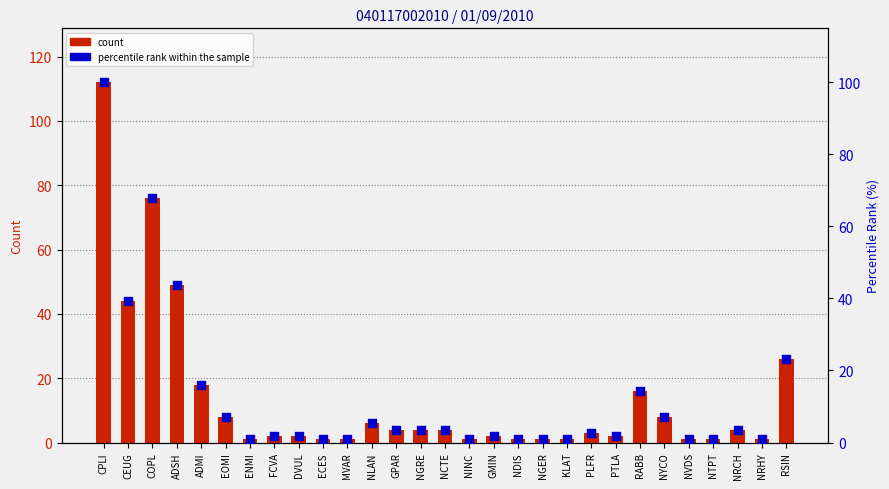

What are all the series names shown in the legend?

count, percentile rank within the sample